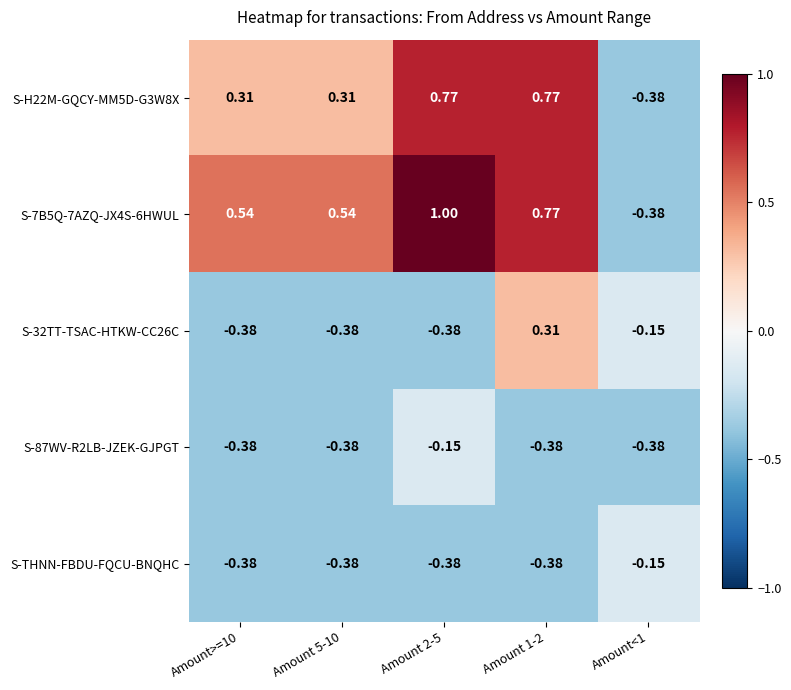

What is the maximum value shown in the chart?

1.0